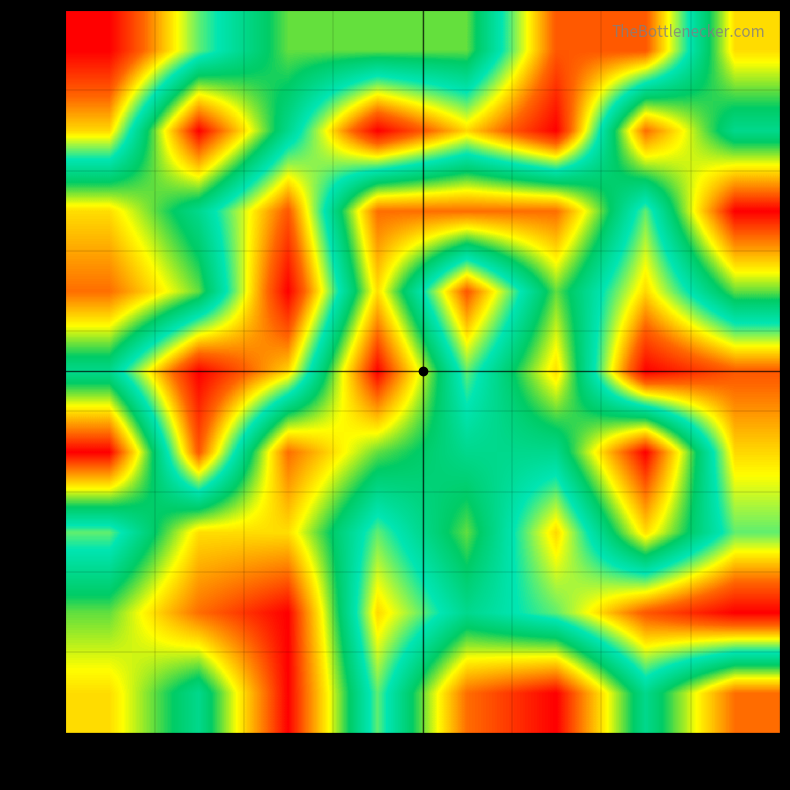

Reading left to right, extract all data points from this chart.

10k: 20k=7	30k=5	40k=9	50k=4	60k=8	70k=9	80k=5	90k=8
20k: 20k=6	30k=8	40k=9	50k=3	60k=5	70k=4	80k=2	90k=1
30k: 20k=4	30k=7	40k=7	50k=4	60k=6	70k=3	80k=7	90k=4
40k: 20k=9	30k=2	40k=8	50k=6	60k=5	70k=5	80k=9	90k=3
50k: 20k=5	30k=1	40k=3	50k=9	60k=4	70k=7	80k=1	90k=2
60k: 20k=8	30k=6	40k=1	50k=7	60k=2	70k=6	80k=3	90k=6
70k: 20k=7	30k=5	40k=2	50k=8	60k=8	70k=8	80k=4	90k=9
80k: 20k=3	30k=9	40k=5	50k=1	60k=3	70k=1	80k=8	90k=5
90k: 20k=1	30k=4	40k=6	50k=6	60k=6	70k=2	80k=2	90k=7